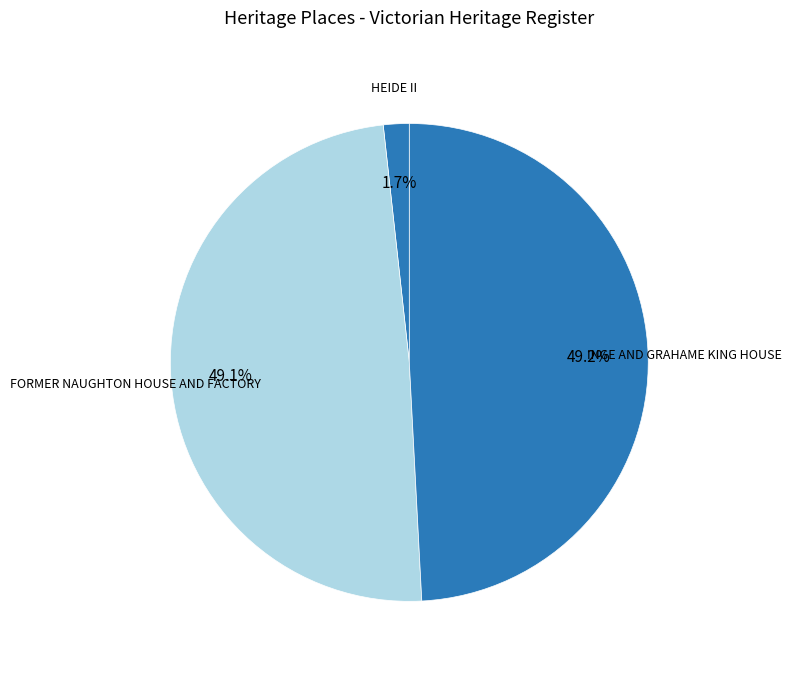

The INGE AND GRAHAME KING HOUSE slice represents 49% of the pie. True or false?

True